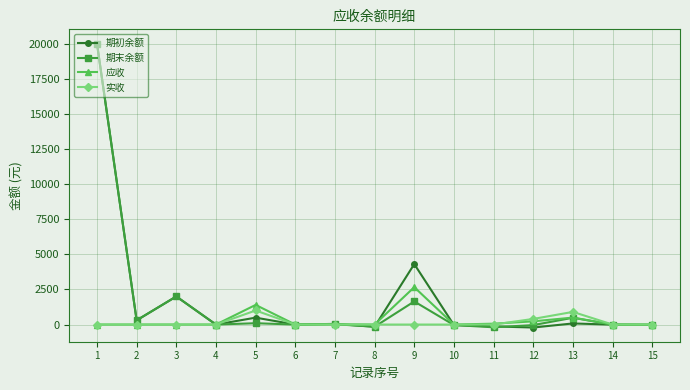

Which category has the highest value across all series?

1